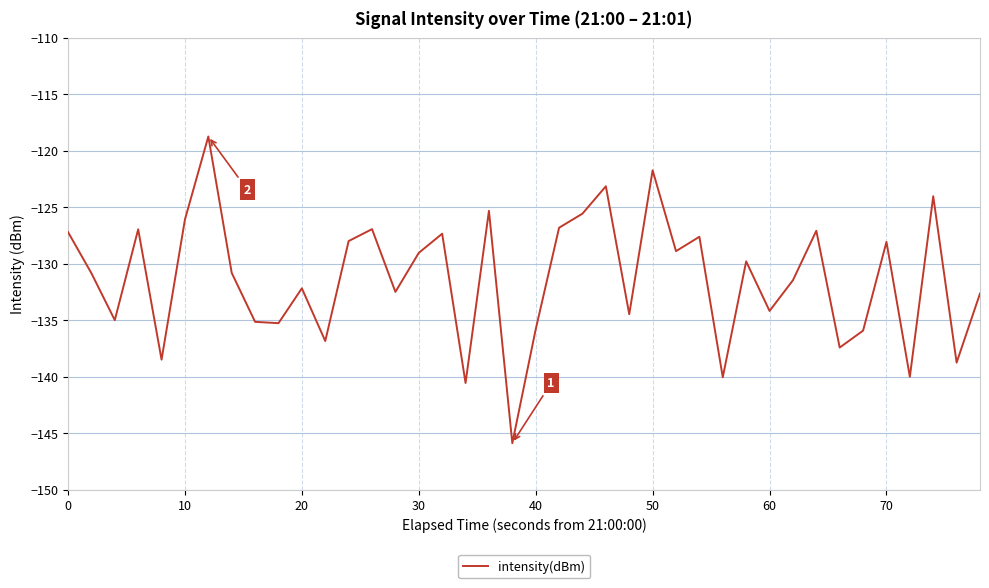

What is the maximum value shown in the chart?

-118.7